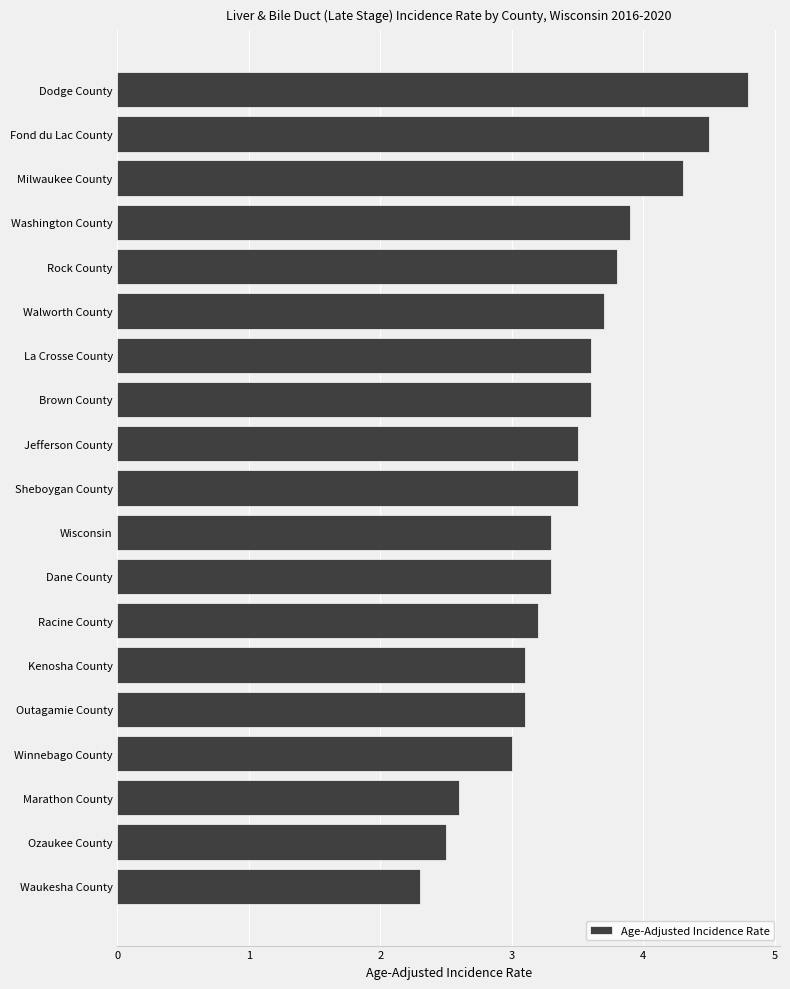

What is the value of the 18th bar from the top?

2.5